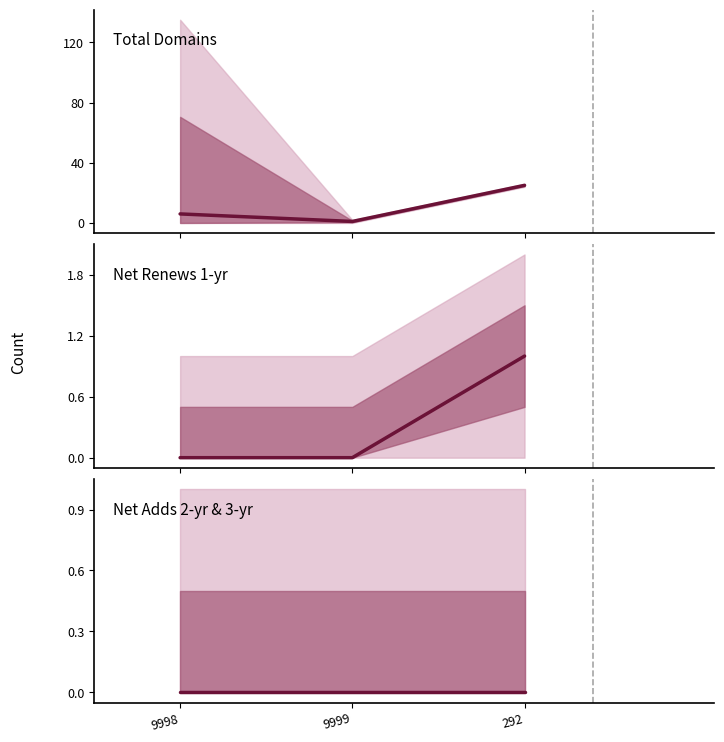

Which category has the highest value in the total-domains series?

292